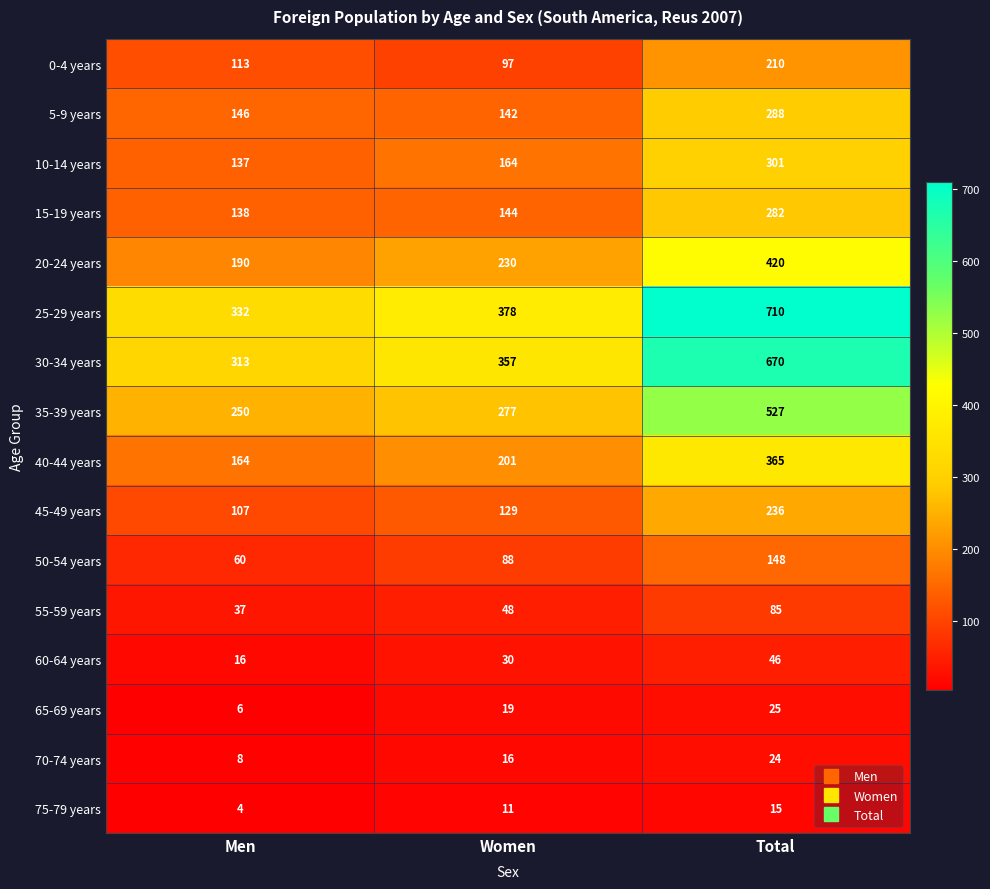

True or false: 10-14 years has a value of 503 at Total.

False